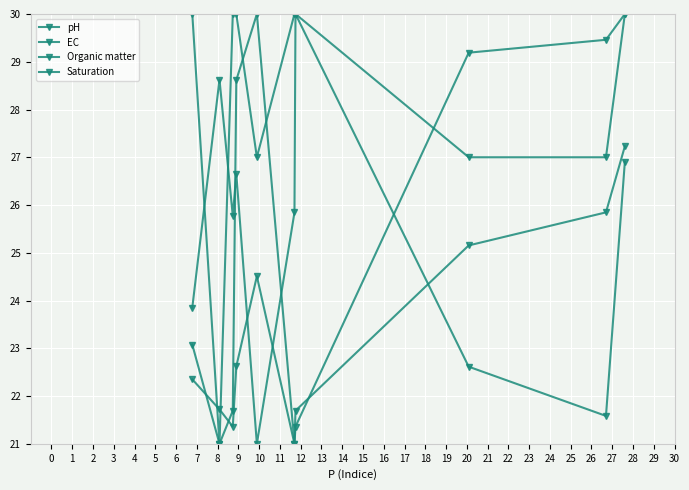

How many lines are shown in the chart?

4